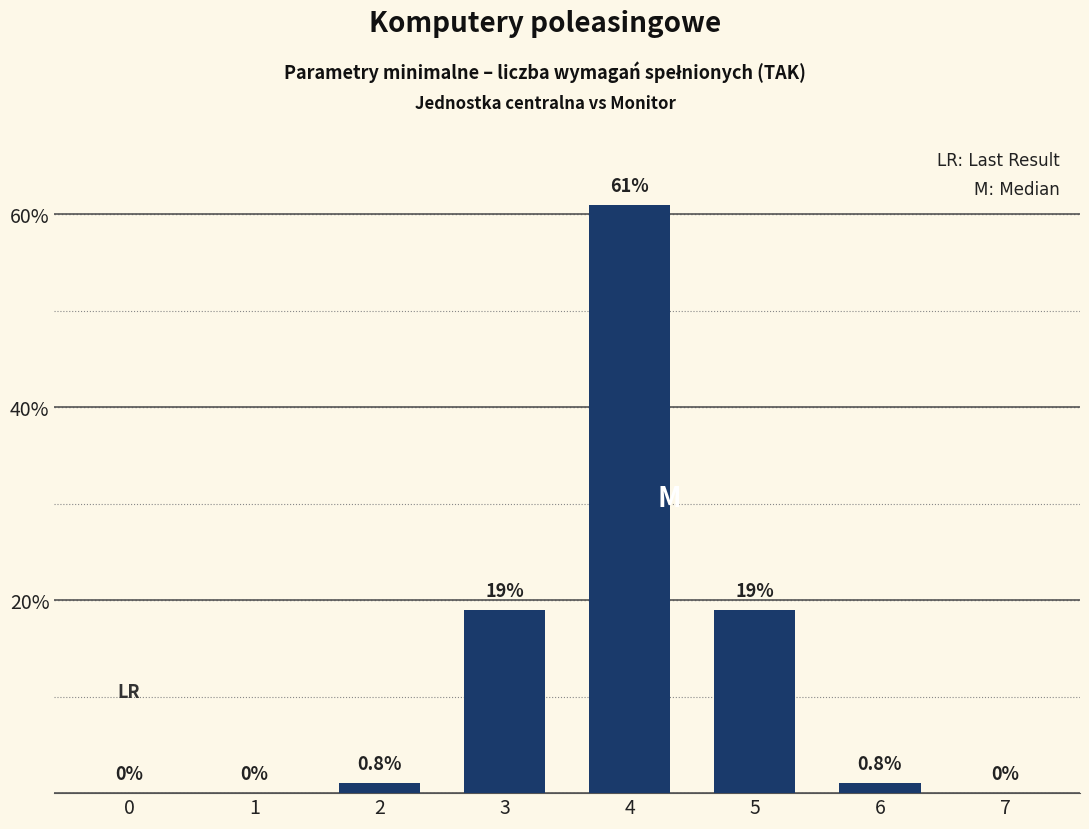

Reading right to left, transcribe all the data shown in this chart.

0	1	19	61	19	1	0	0